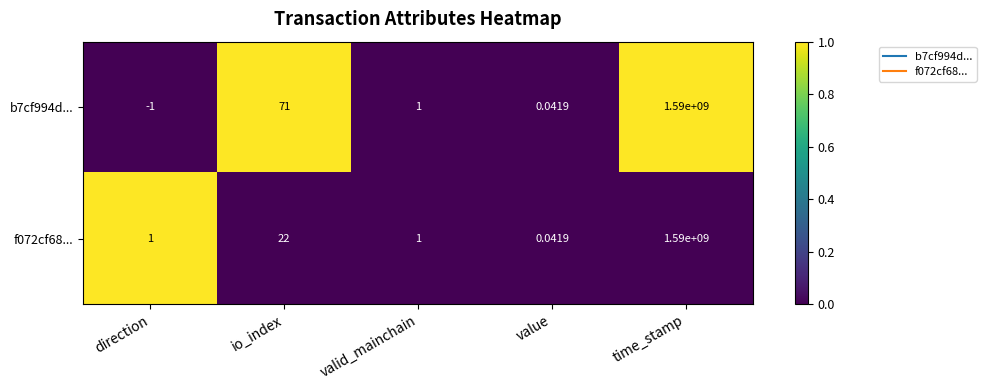

At which category does the chart reach its peak across all series?

time_stamp